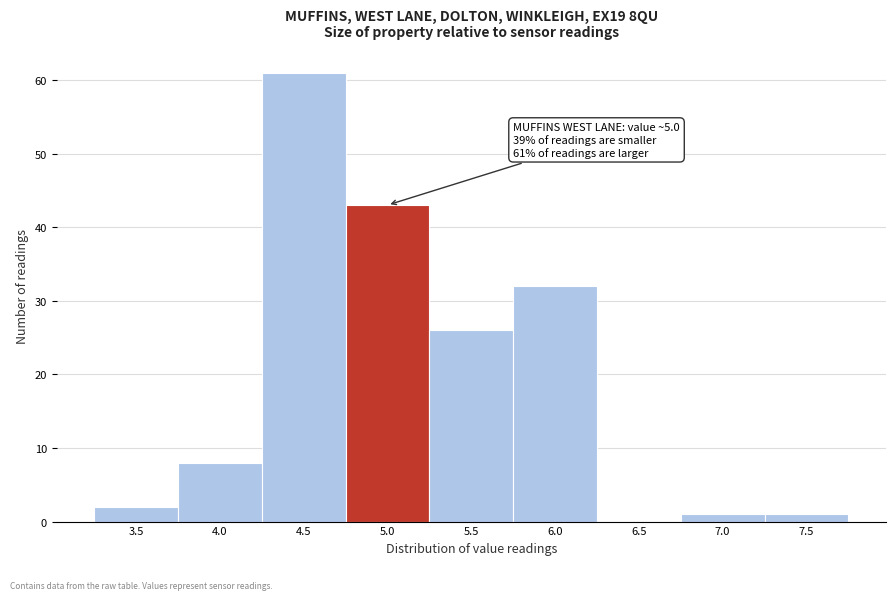

Reading left to right, what are all the values shown in this chart?

3.5=2	4.0=8	4.5=61	5.0=43	5.5=26	6.0=32	6.5=0	7.0=1	7.5=1